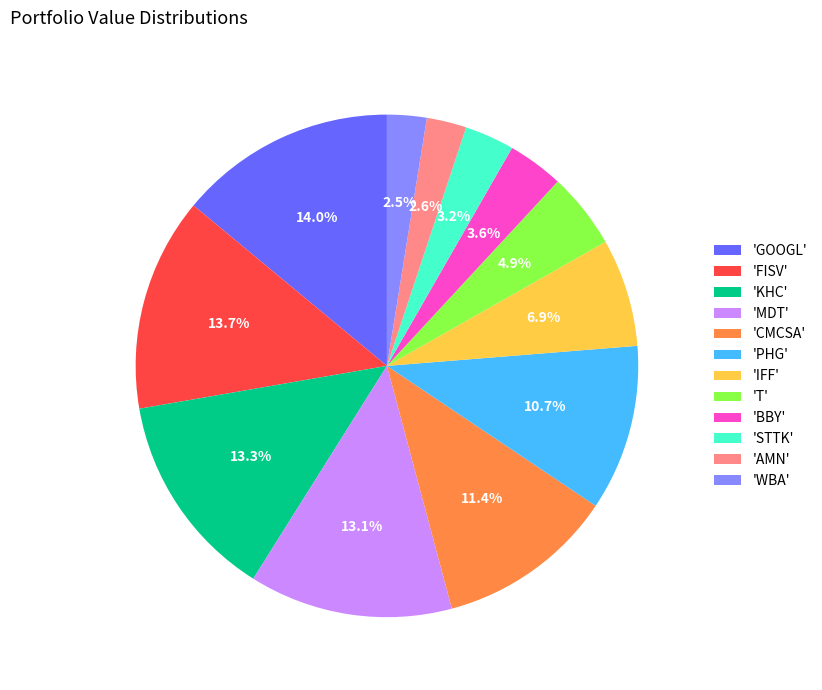

What is the ratio of the value at 'CMCSA' to the value at 'MDT'?

0.9